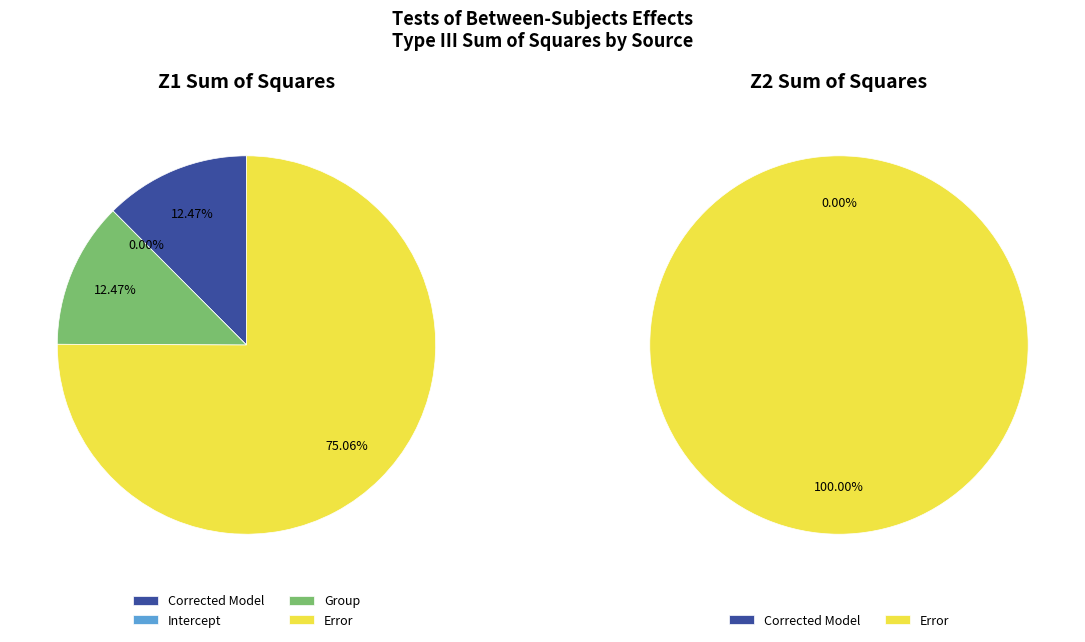

Rank the series by their maximum value, from lowest to highest.

Intercept, Corrected Model, Group, Error